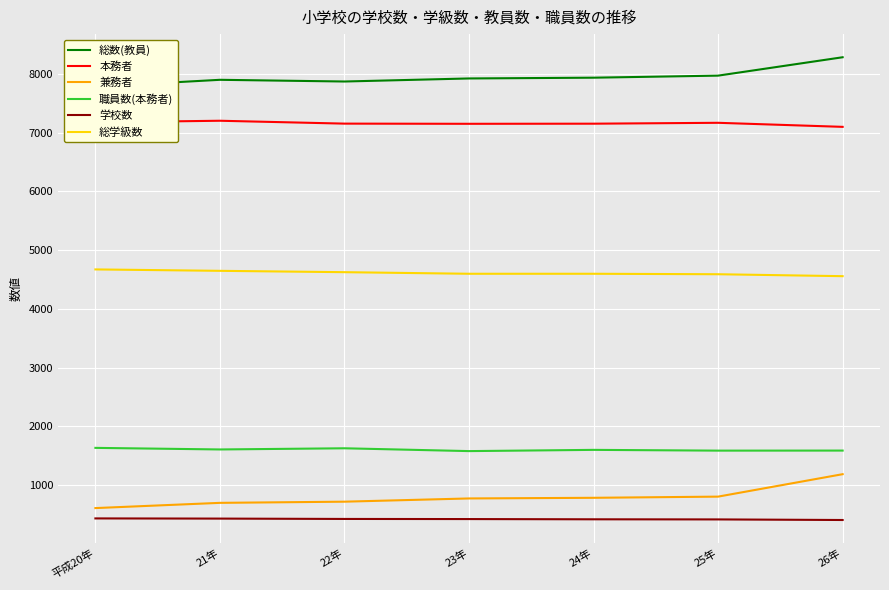

What is the value of the 総数(教員) point at the 4th from the left?

7922